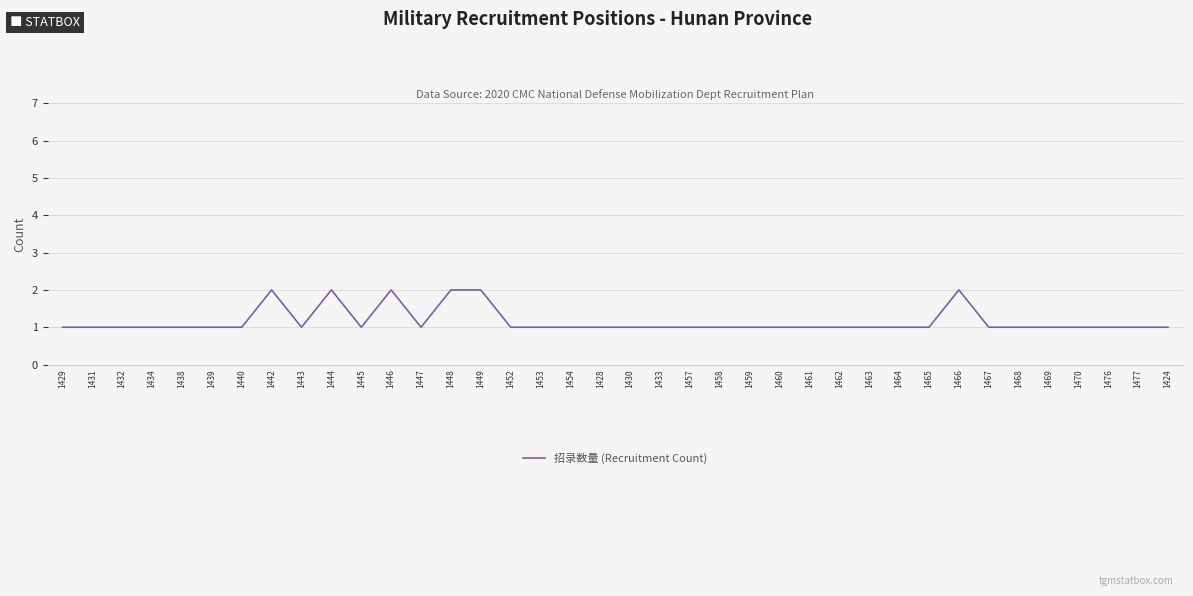

Approximately how many times larger is the value at 1430 compared to 1477?

1.0